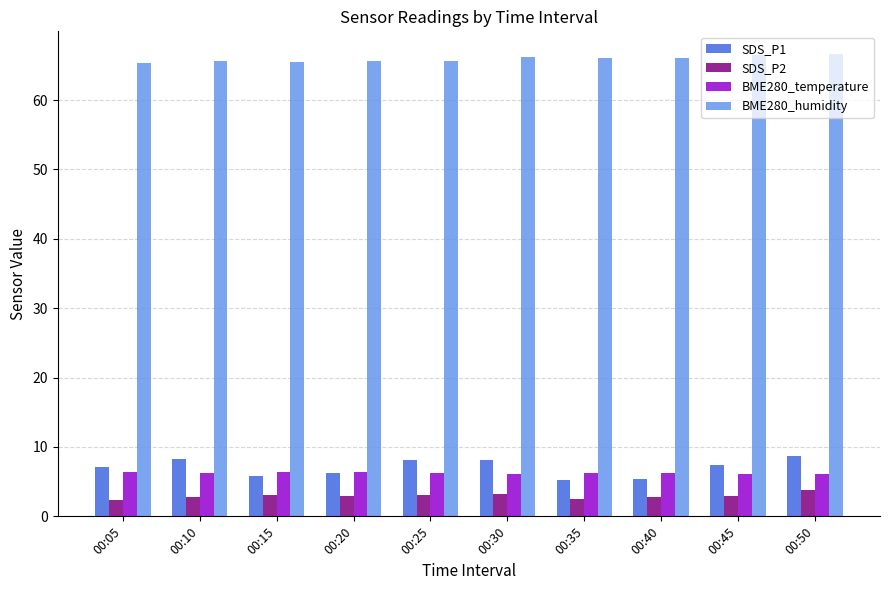

How many bars are there in total?

40